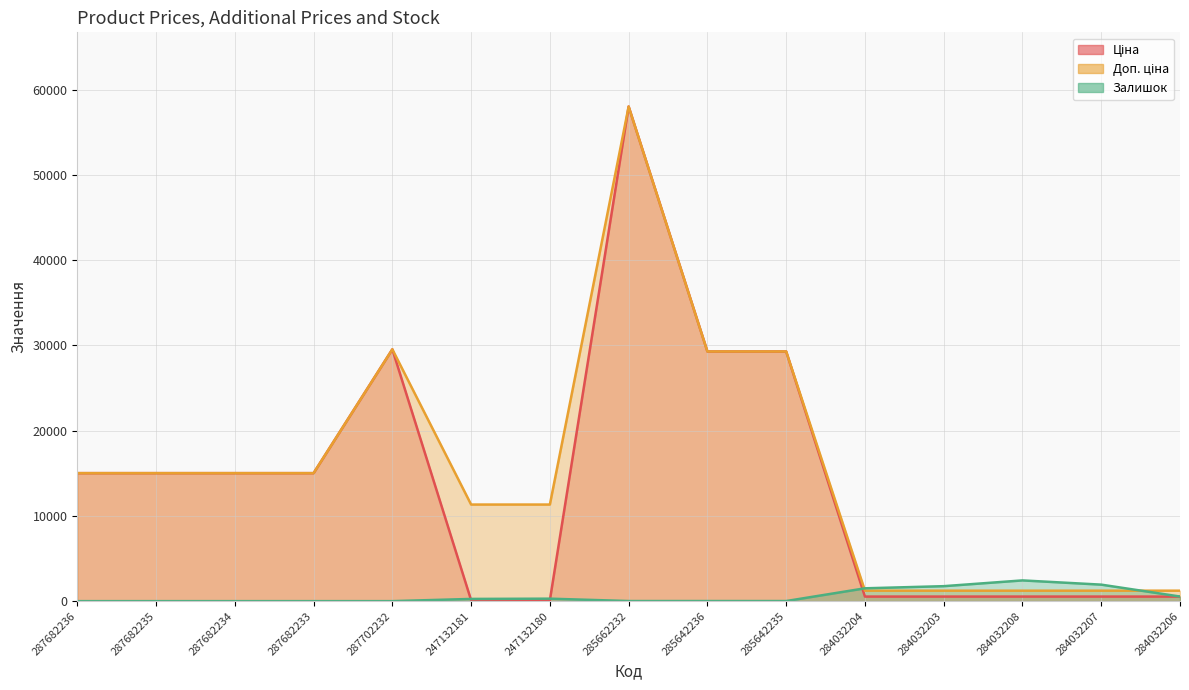

What value does the Доп. ціна series have at 284032204?

1227.2